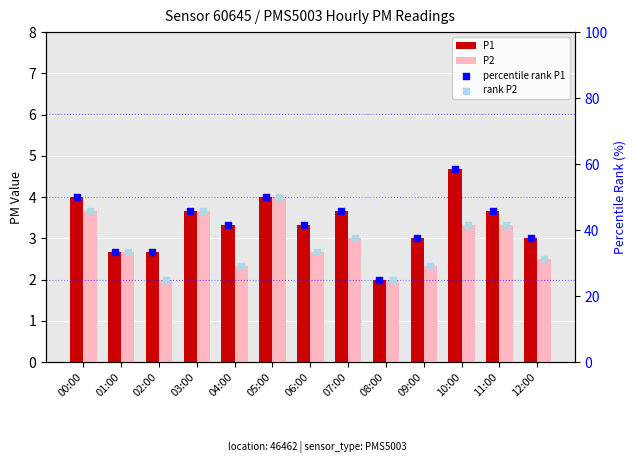

What is the total value across all series at 03:00?

99.1